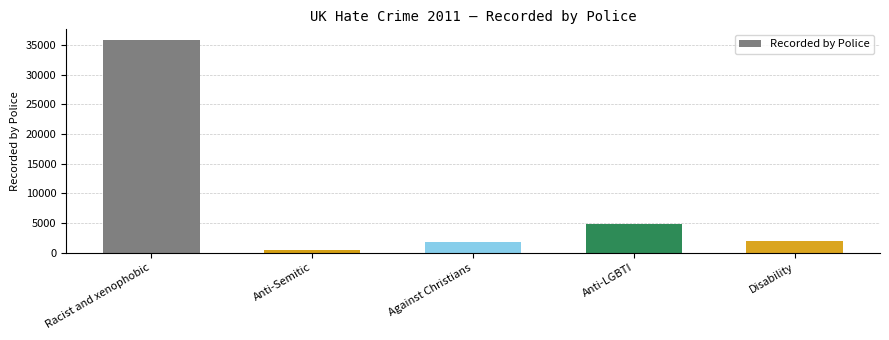

What is the label of the 3rd bar from the right?

Against Christians